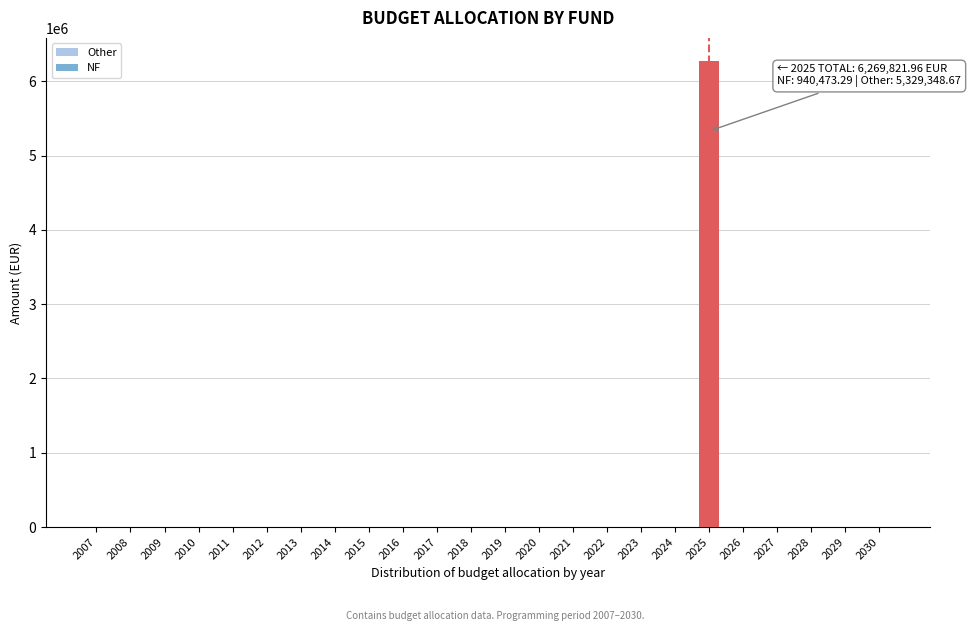

Does the chart contain stacked bars?

Yes